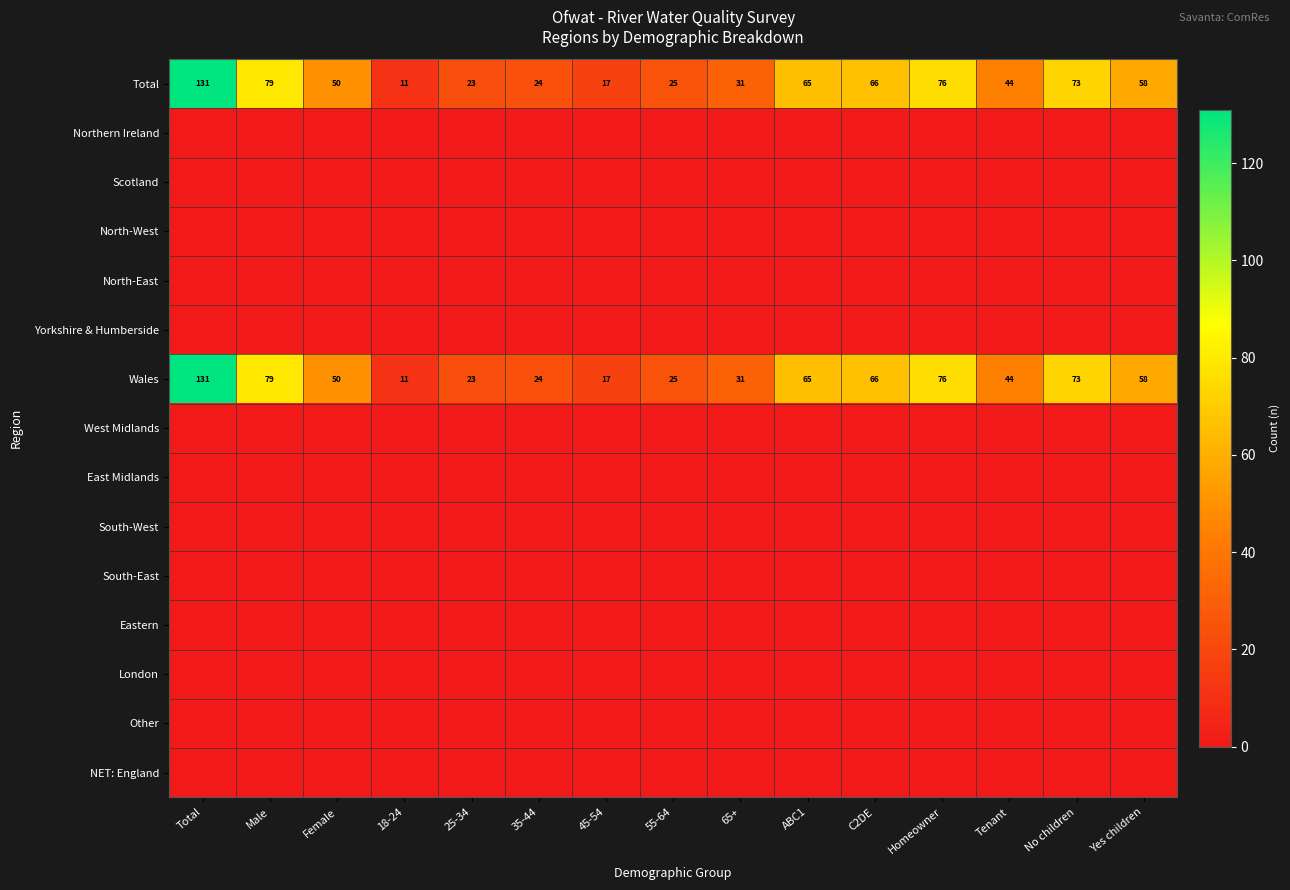

The Total series shows 31 at 65+. True or false?

True